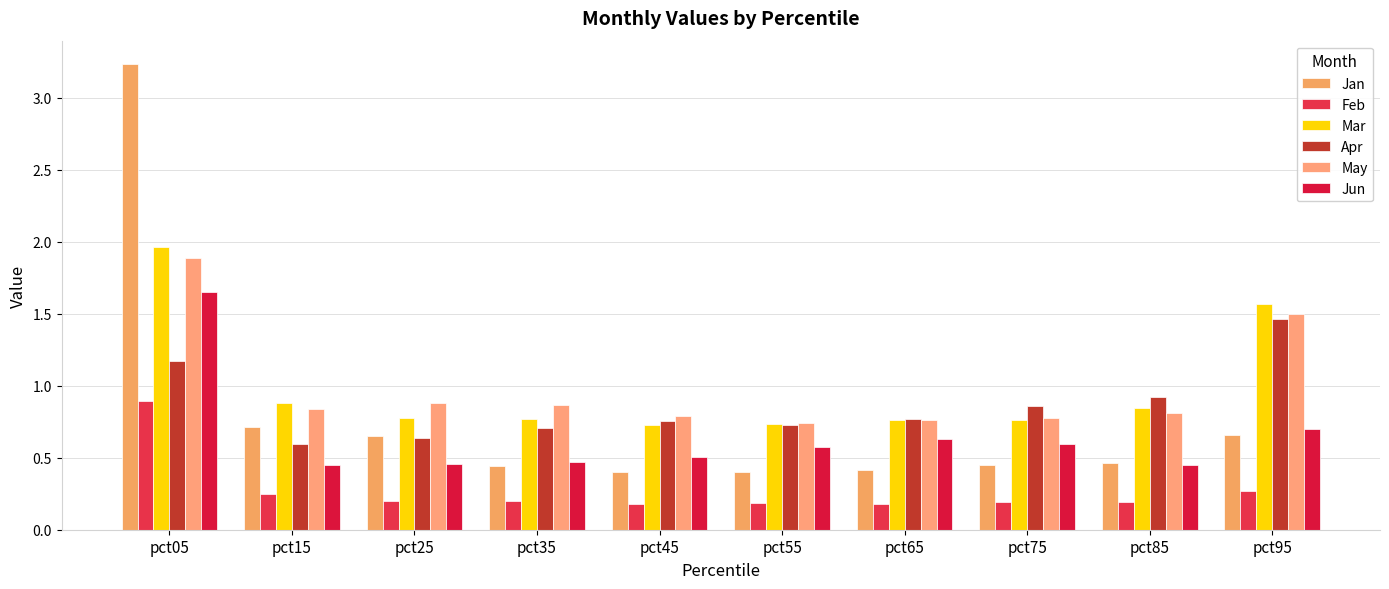

What is the spread (max minus min) of values at pct95?

1.3